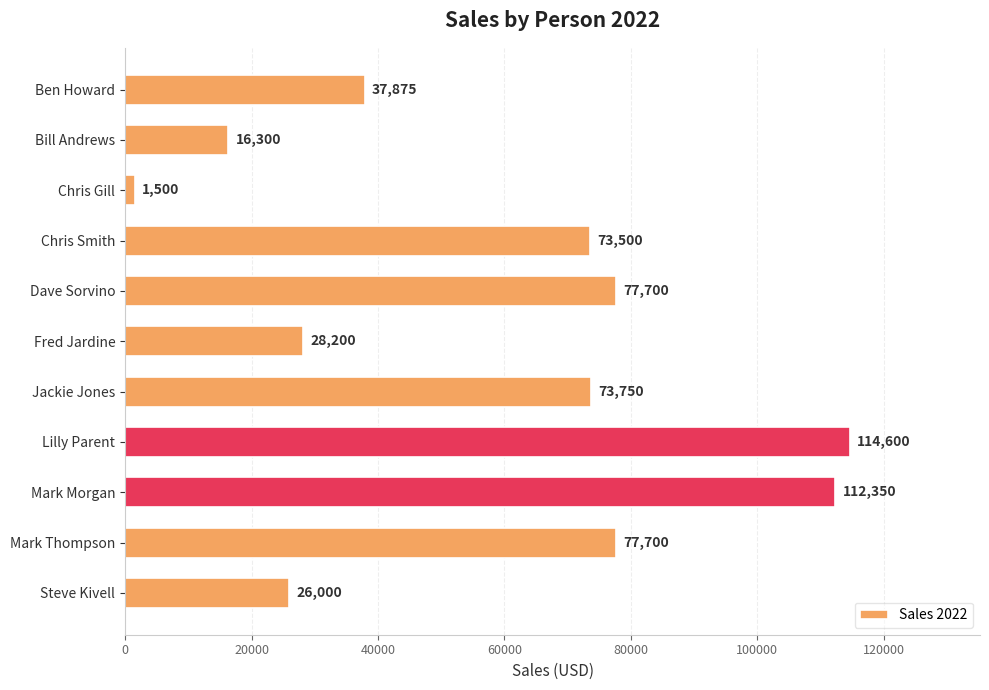

What is the average value?

58134